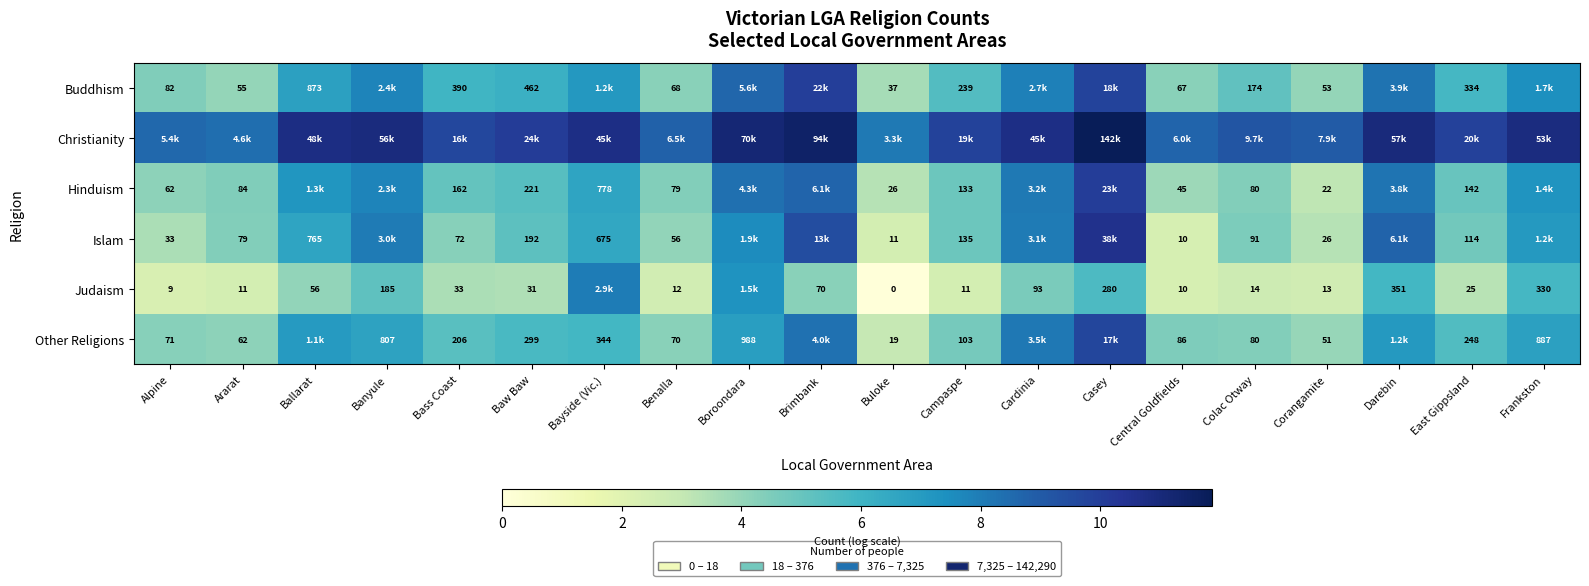

Is the value of Judaism at Colac Otway greater than the value of Buddhism at Campaspe?

No